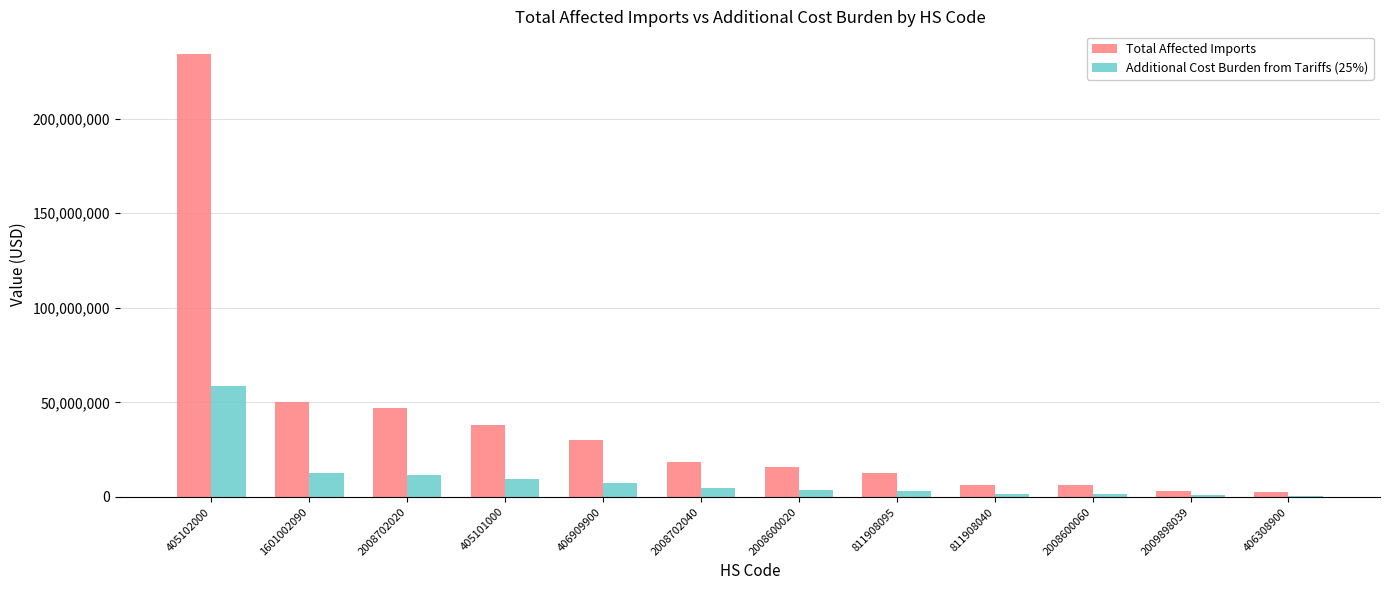

Where is Total Affected Imports nearest to the value 118605554?

1601002090